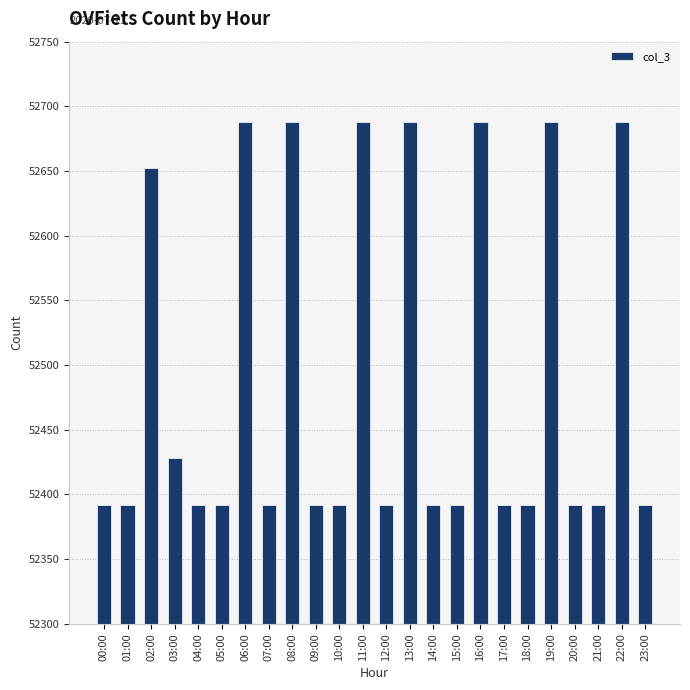

The chart shows a value of 52392 at 10:00. True or false?

True